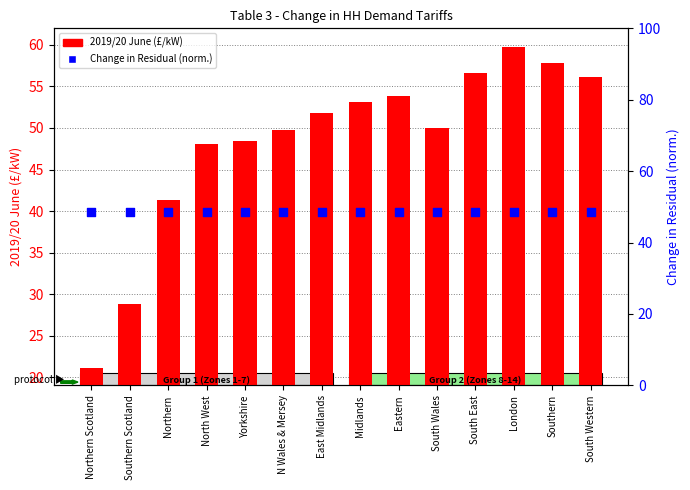

Is the value of 2019/20 June (£/kW) at Yorkshire greater than the value of Change in Residual (norm.) at South East?

No